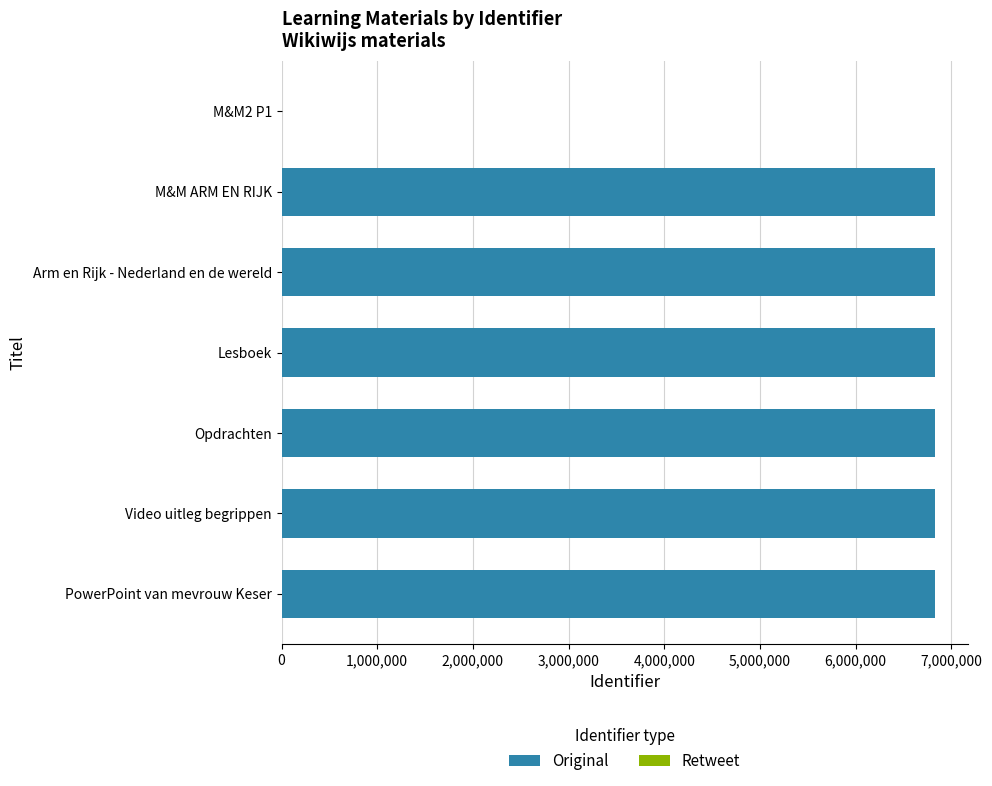

Is it true that Original equals 4698432 at PowerPoint van mevrouw Keser?

False